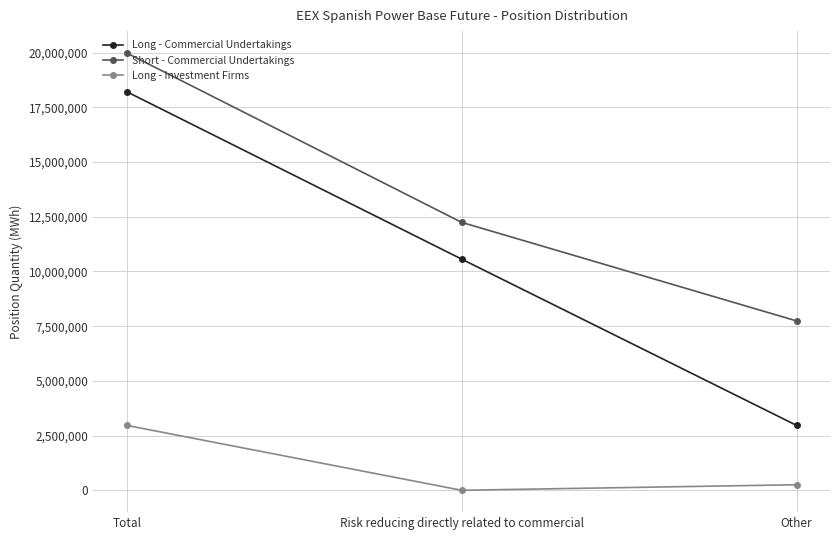

Which series has the largest total across all categories?

Short - Commercial Undertakings